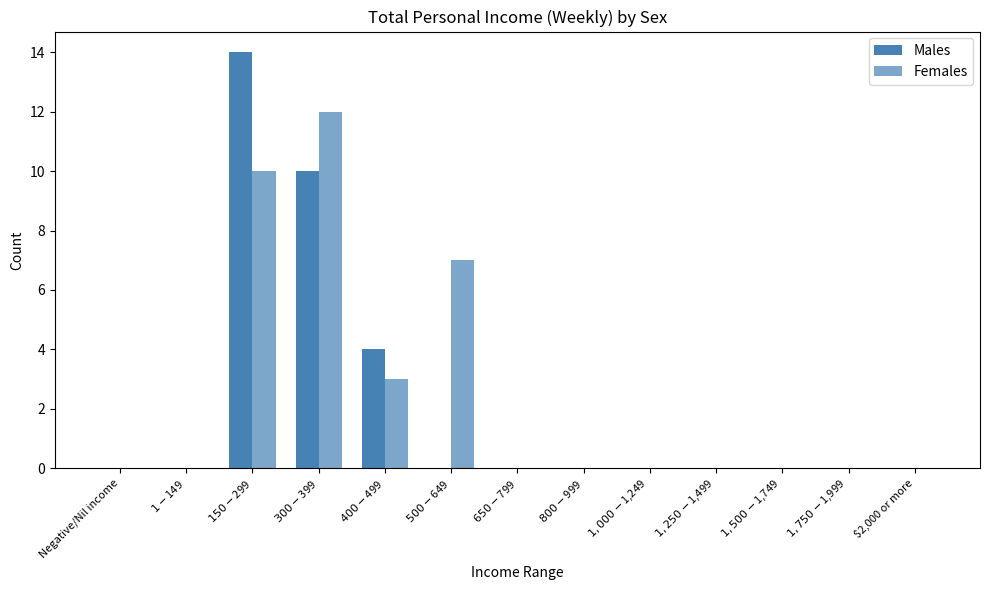

Does the chart contain stacked bars?

No